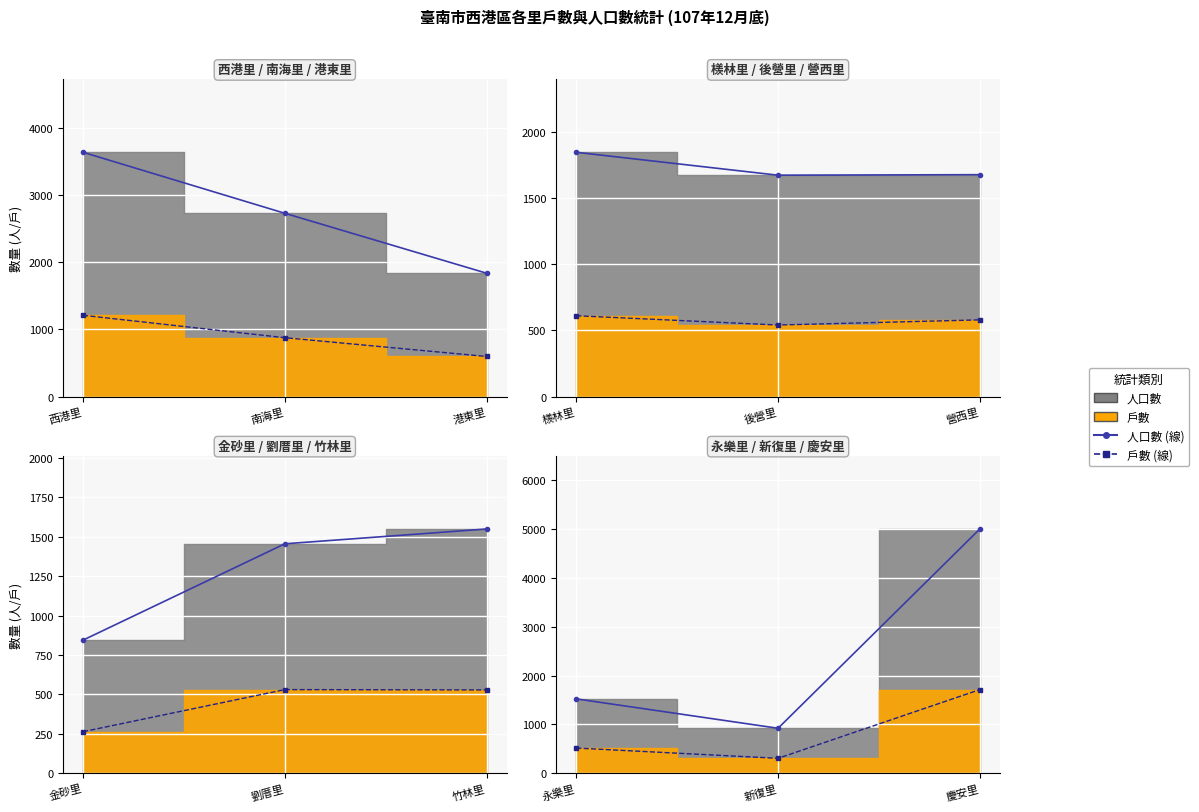

Which series has the widest spread of values?

人口數 (線)